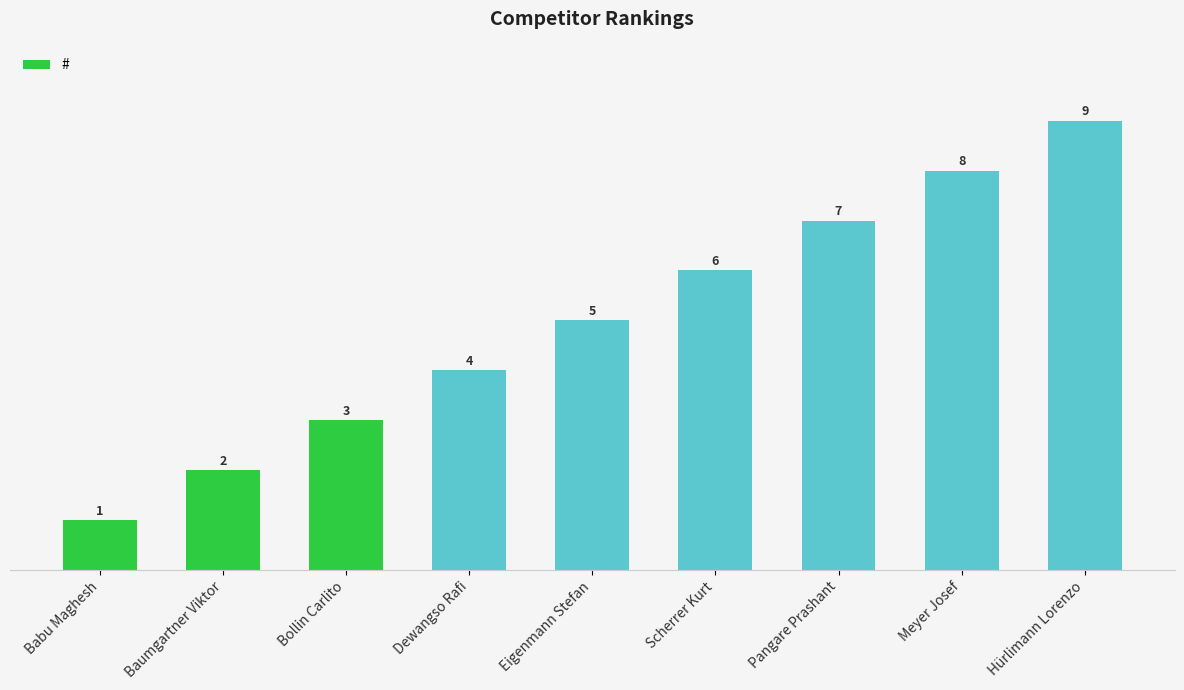

Reading left to right, list all the values displayed in this chart.

Babu Maghesh=1	Baumgartner Viktor=2	Bollin Carlito=3	Dewangso Rafi=4	Eigenmann Stefan=5	Scherrer Kurt=6	Pangare Prashant=7	Meyer Josef=8	Hürlimann Lorenzo=9